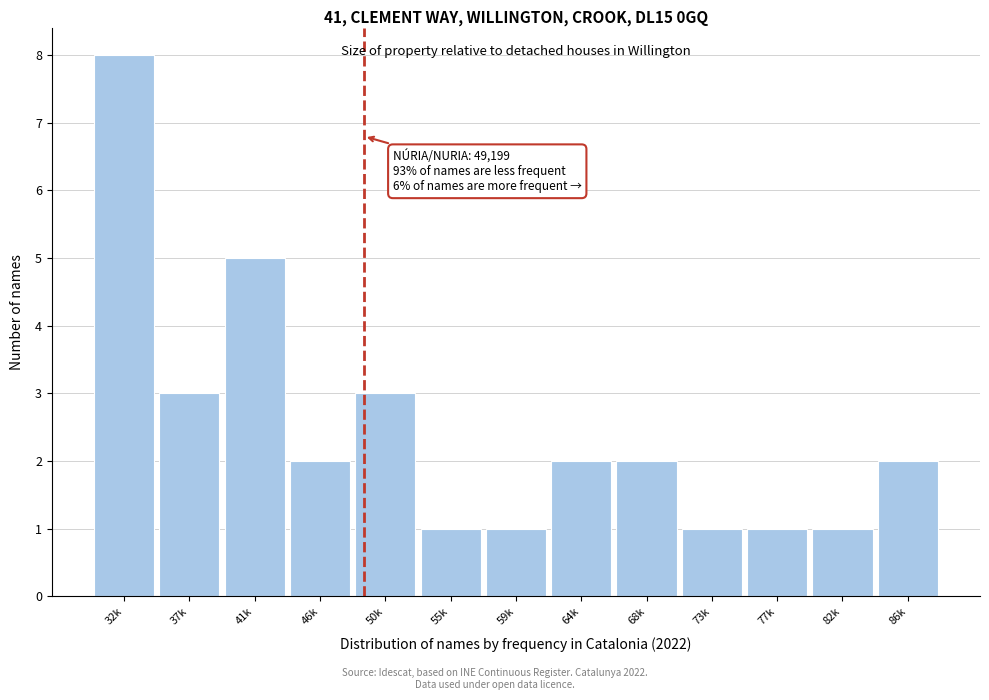

Reading left to right, extract all data points from this chart.

32k=8	37k=3	41k=5	46k=2	50k=3	55k=1	59k=1	64k=2	68k=2	73k=1	77k=1	82k=1	86k=2